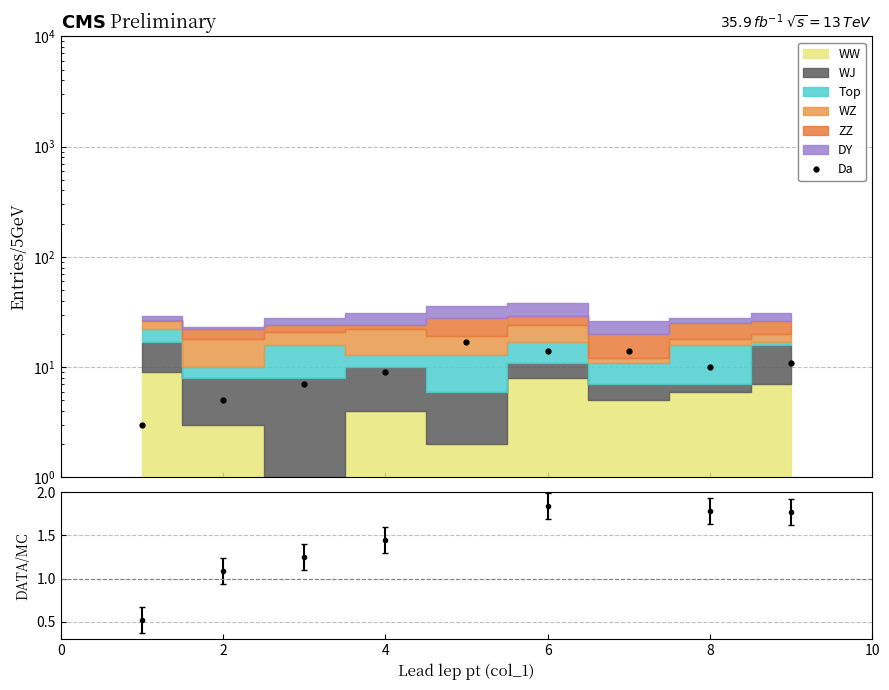

What is the difference between the maximum and second lowest values?

12